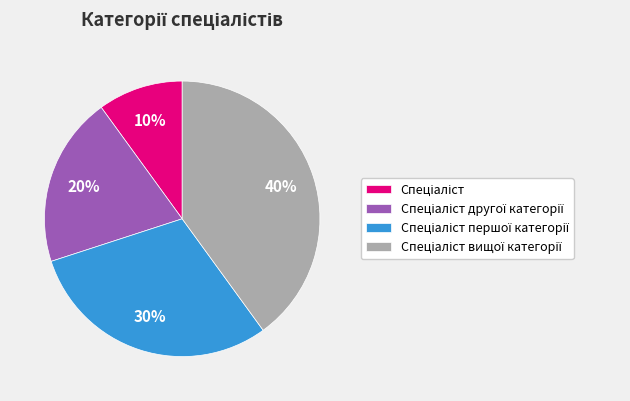

Does any single category account for the majority?

No